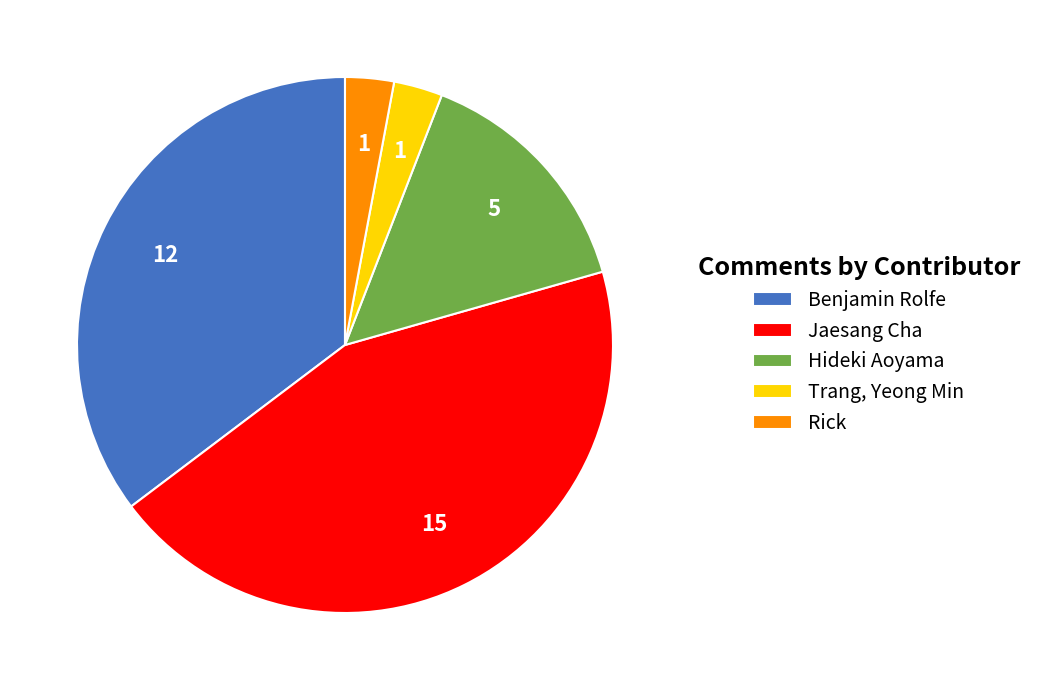

Do Rick and Jaesang Cha together represent more than half of the pie?

No